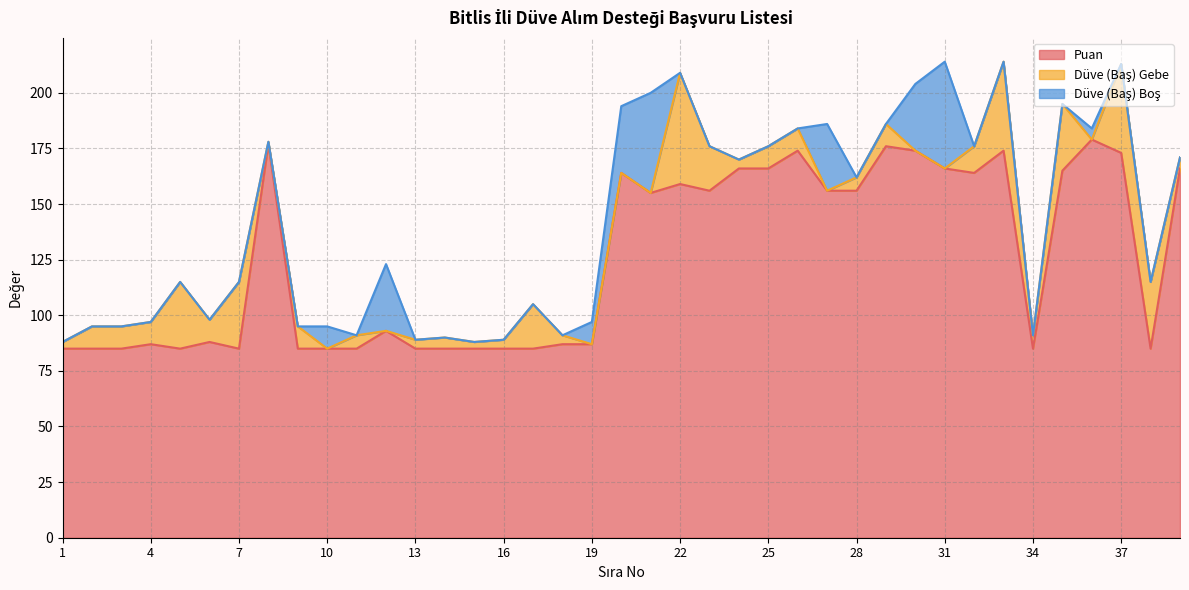

Is it true that Düve (Baş) Gebe equals 16 at 30?

False